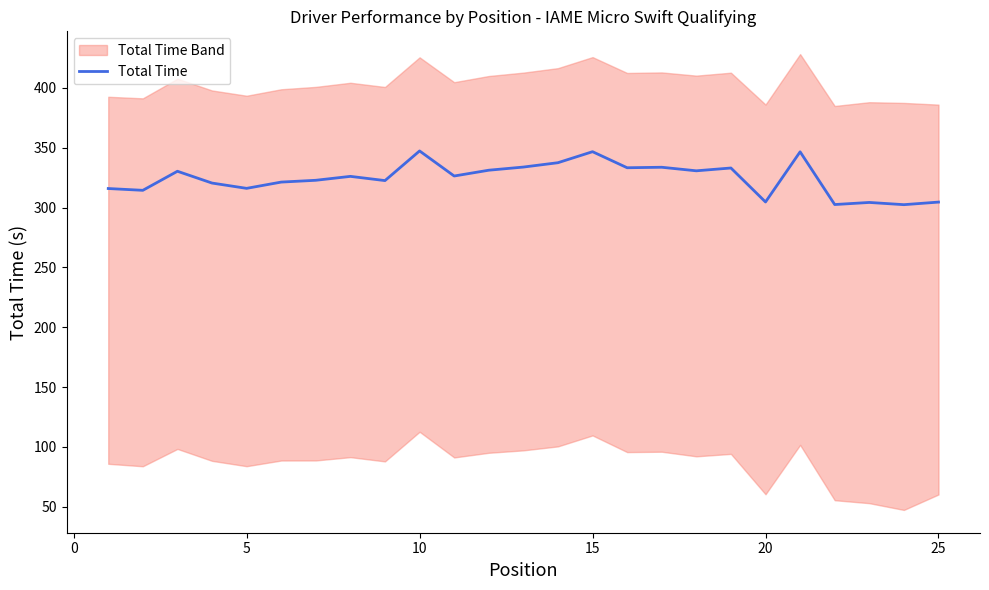

True or false: there are more than 2 points higher than both neighbors.

True